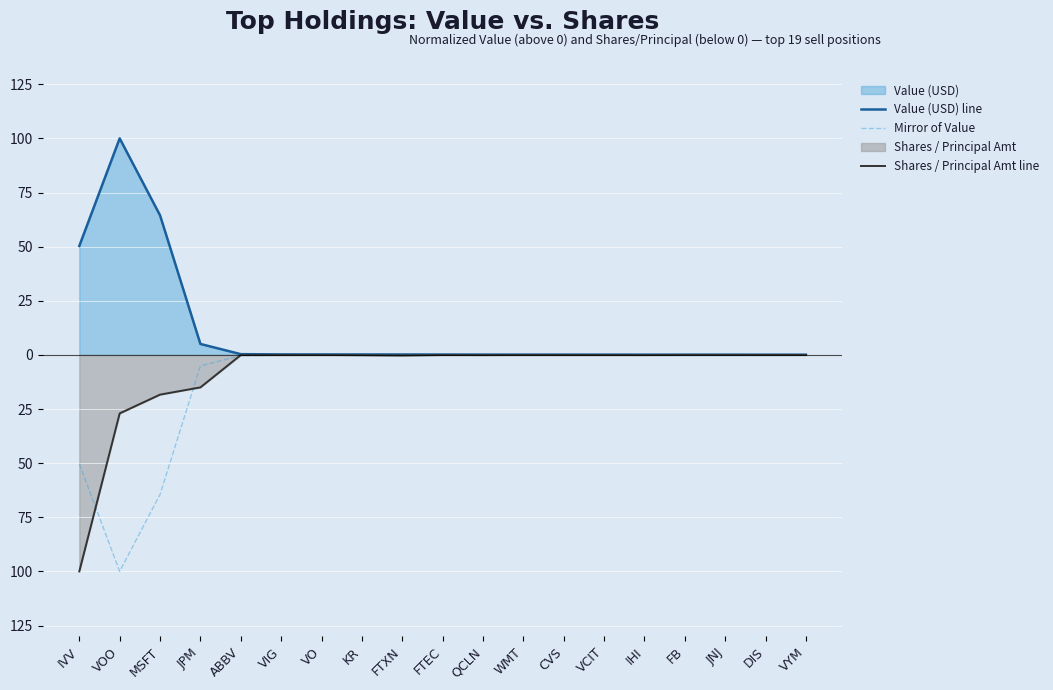

What is the difference between the highest and lowest values at VO?

0.4